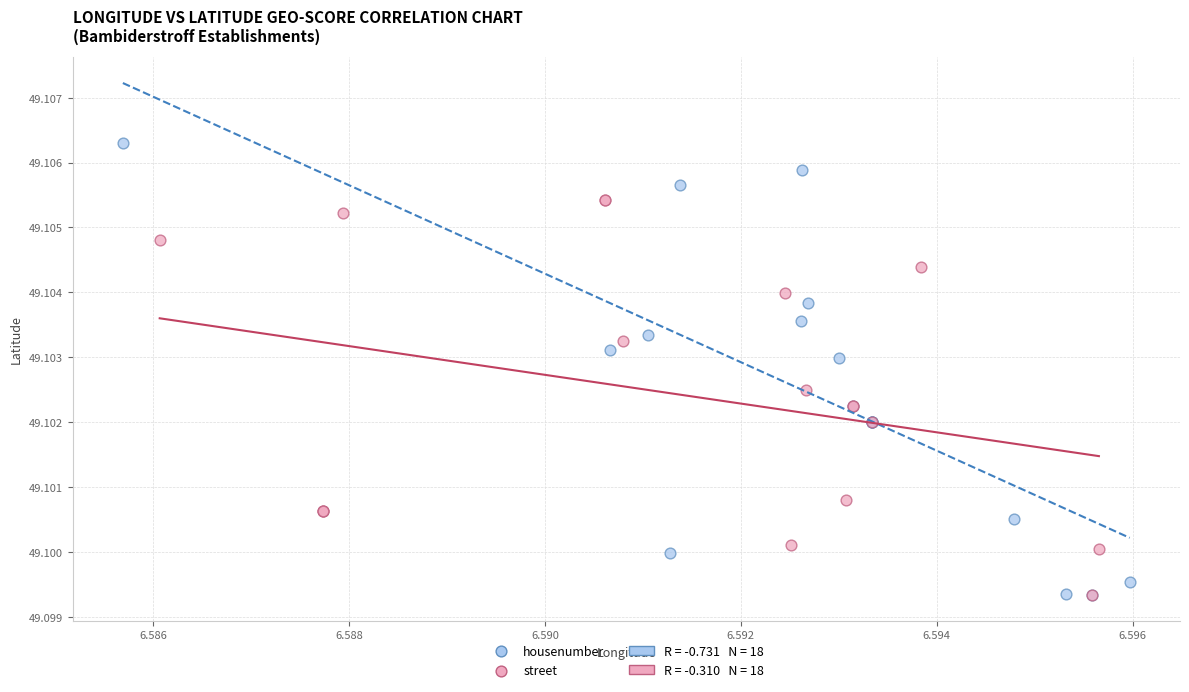

Which series reaches the maximum Y coordinate?

housenumber